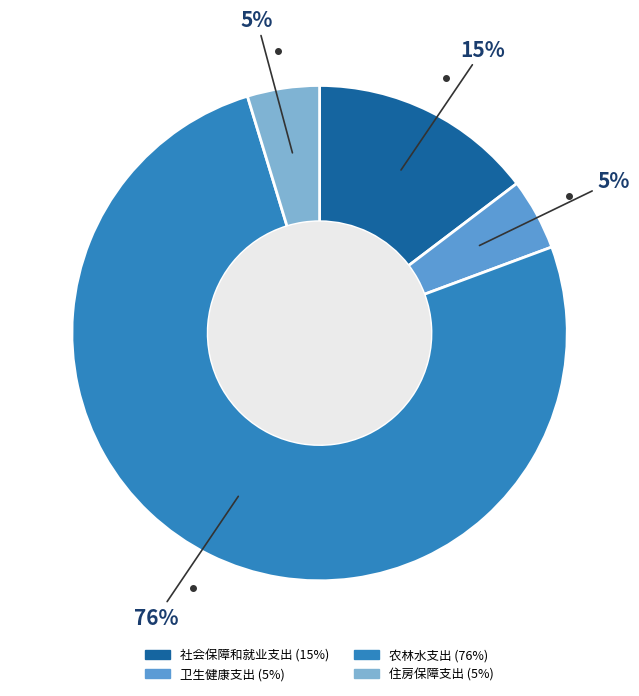

Which has a higher value, 住房保障支出 or 社会保障和就业支出?

社会保障和就业支出